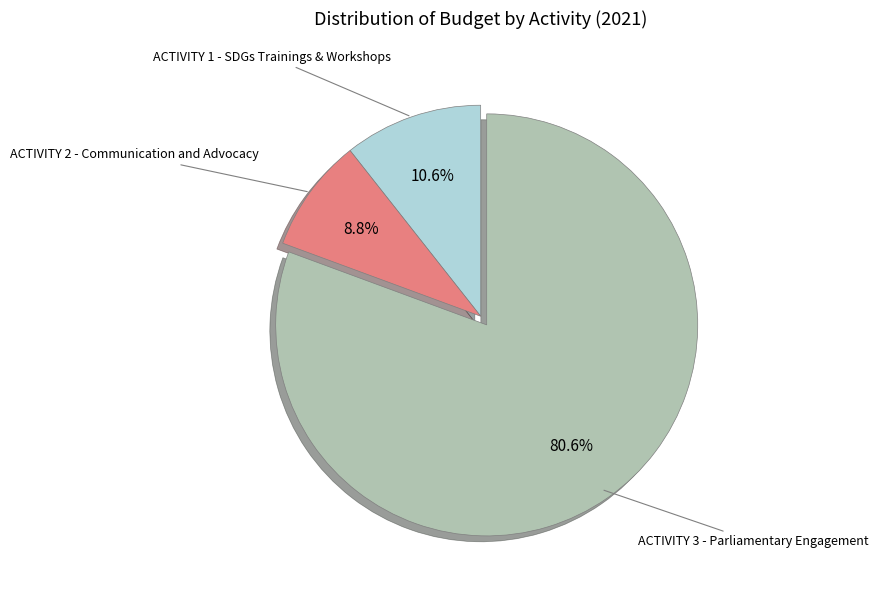

To the nearest percent, what is the difference between the largest and smallest slice percentages?

72%